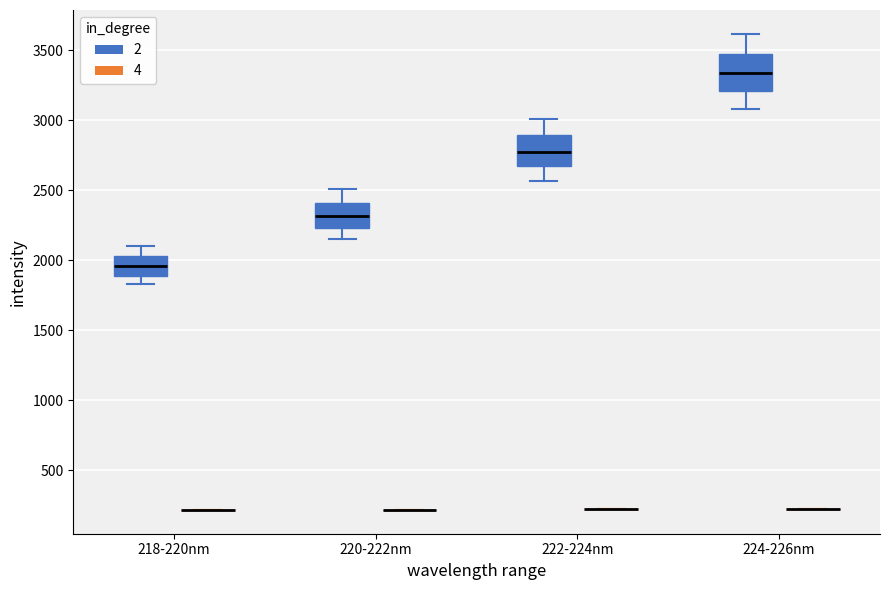

Reading left to right, read every box against the y-axis: the position of its median line, the range the box covers, and the ends of its whiskers. The values are not printed on the chart, so give them approximately, as read against the axis.

218-220nm (2): median 1950, box 1900 to 2050, whiskers 1850 to 2100
218-220nm (4): box collapsed to a line at 200, whiskers 200 to 200
220-222nm (2): median 2300, box 2250 to 2400, whiskers 2150 to 2500
220-222nm (4): box collapsed to a line at 200, whiskers 200 to 200
222-224nm (2): median 2800, box 2650 to 2900, whiskers 2550 to 3000
222-224nm (4): box collapsed to a line at 200, whiskers 200 to 200
224-226nm (2): median 3350, box 3200 to 3500, whiskers 3100 to 3600
224-226nm (4): box collapsed to a line at 200, whiskers 200 to 200